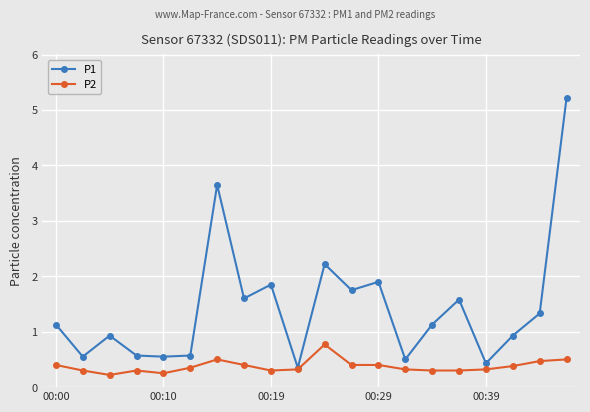

Rank the series by their maximum value, from lowest to highest.

P2, P1